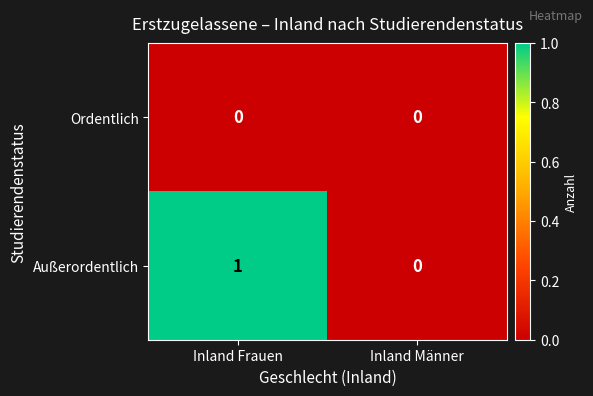

Reading left to right, extract all data points from this chart.

Ordentlich: 0	0
Außerordentlich: 1	0